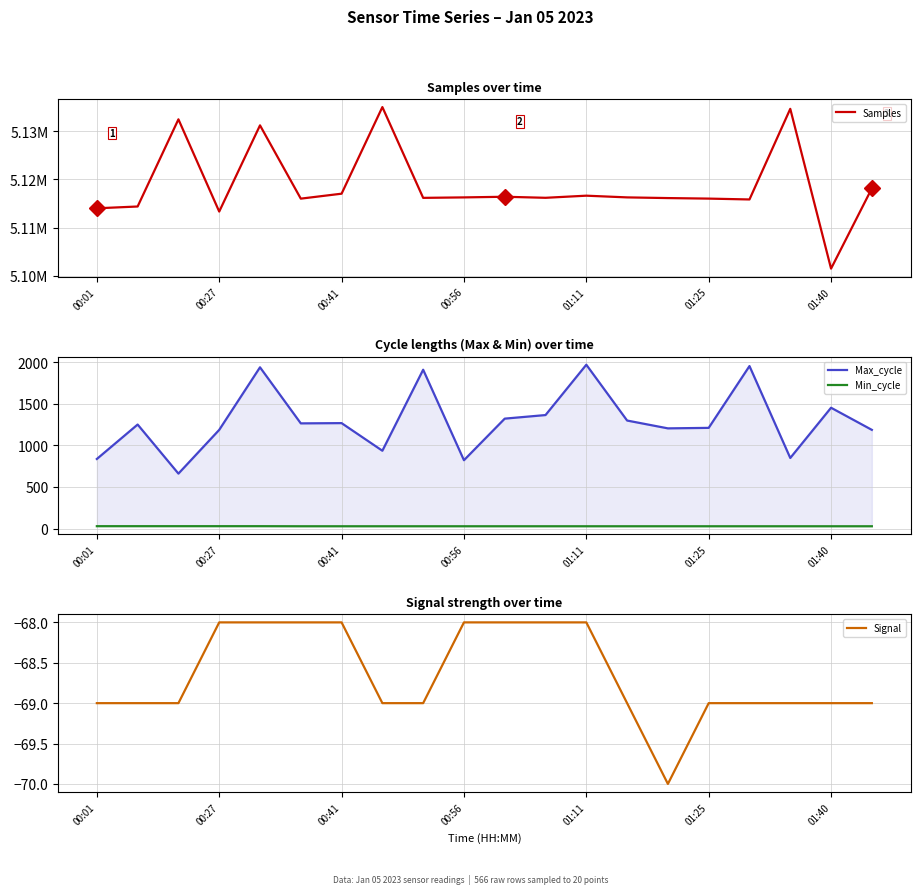

List the series in order of their peak value, highest first.

Samples, Max_cycle, Min_cycle, Signal